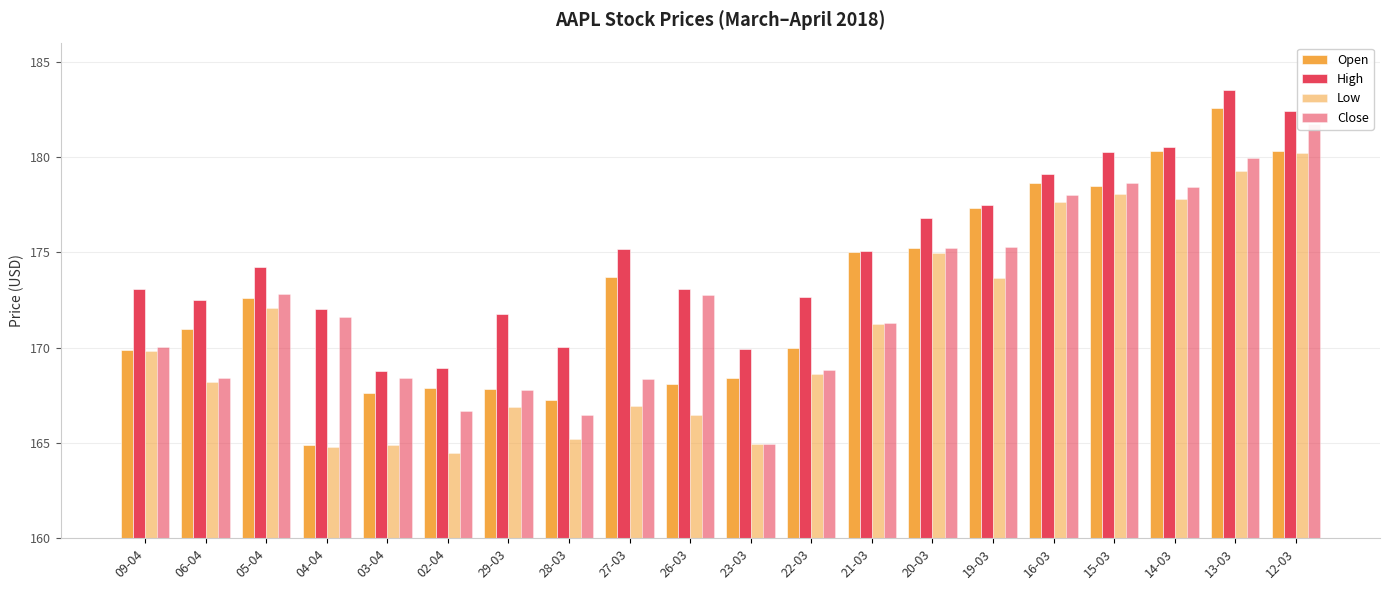

Does the chart contain stacked bars?

No